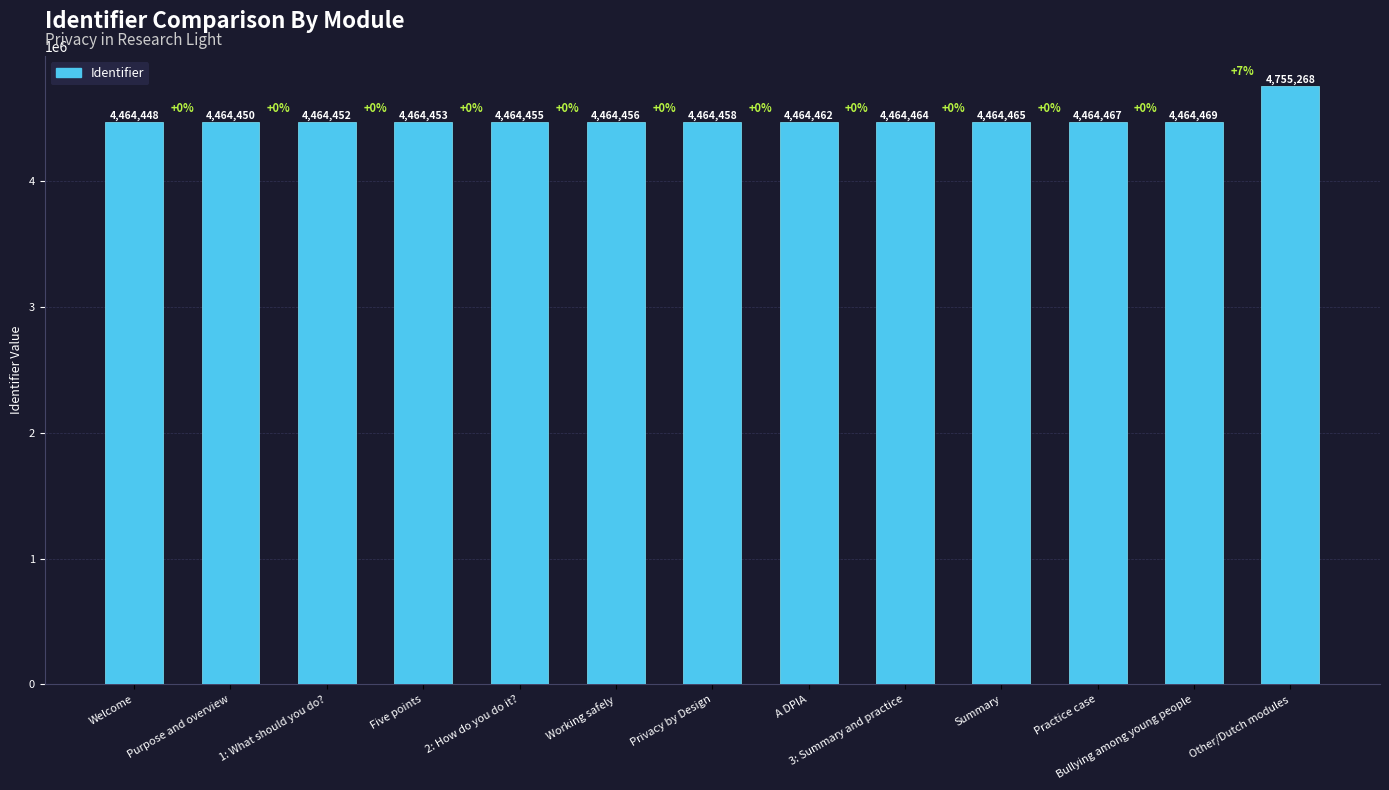

What is the change in value from A DPIA to Bullying among young people?

+7